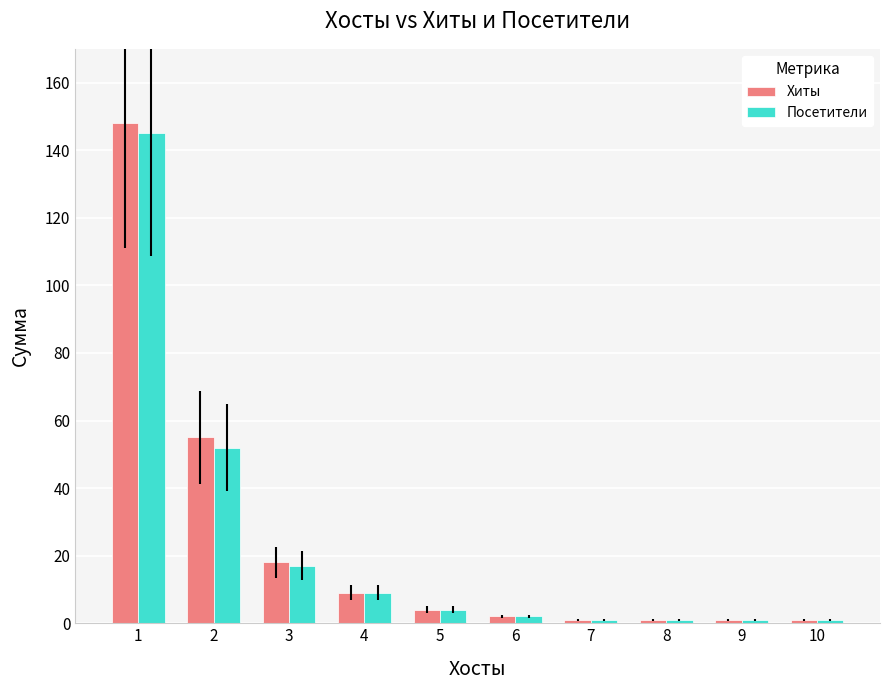

Does the chart contain any negative values?

No